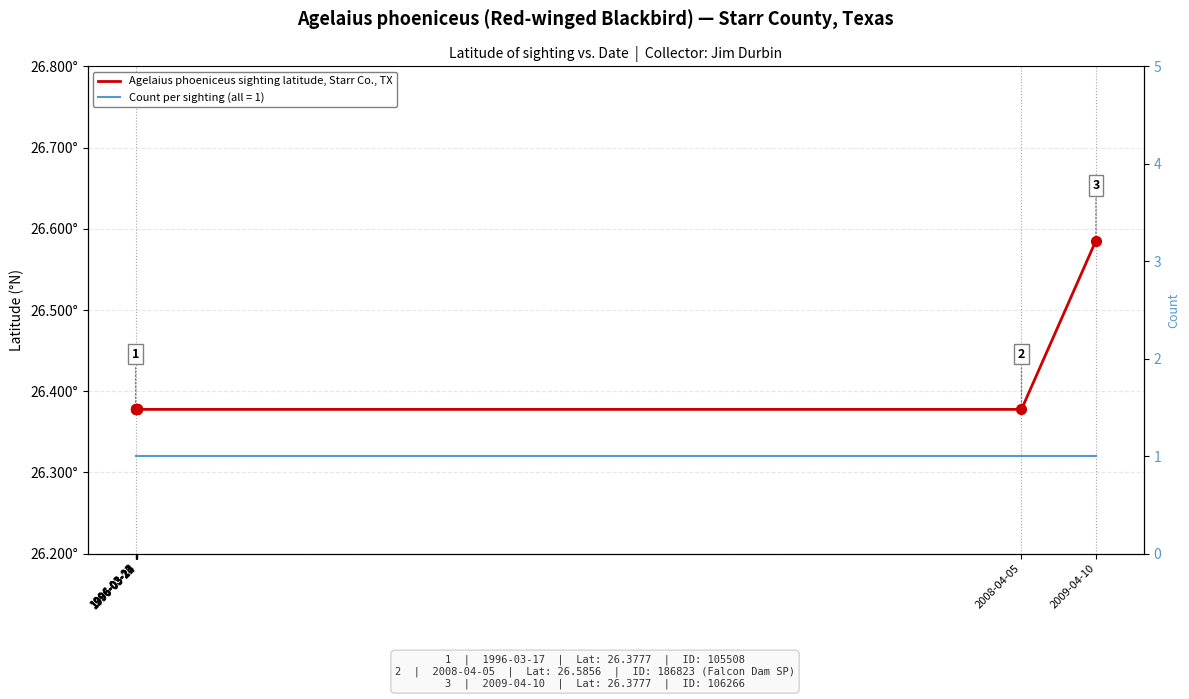

Approximately how many times larger is the value at 1996-03-23 compared to 1996-03-22?

1.0